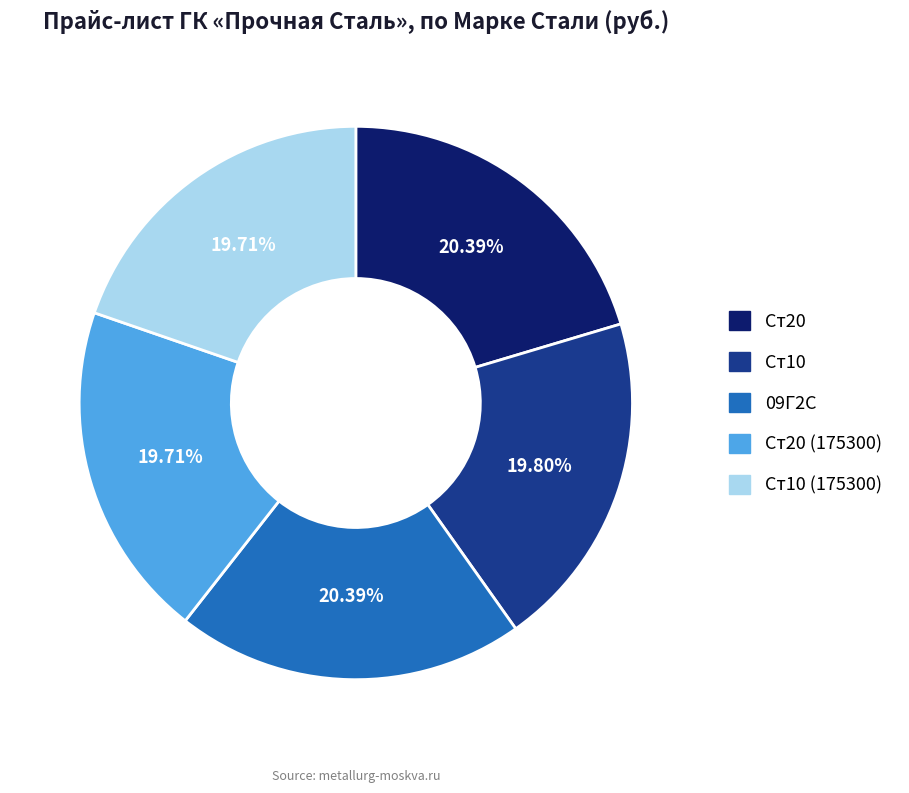

Is it true that Ст20 is 29% of the pie?

False